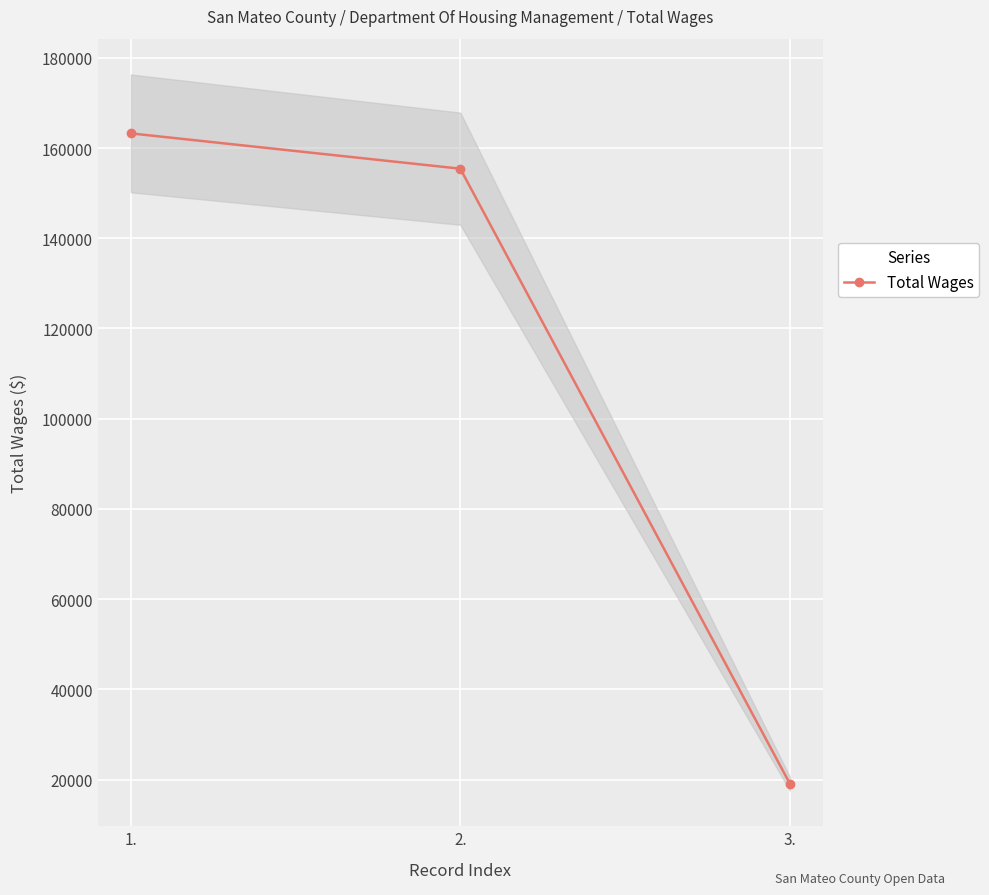

The chart shows a value of 155415 at 2.. True or false?

True